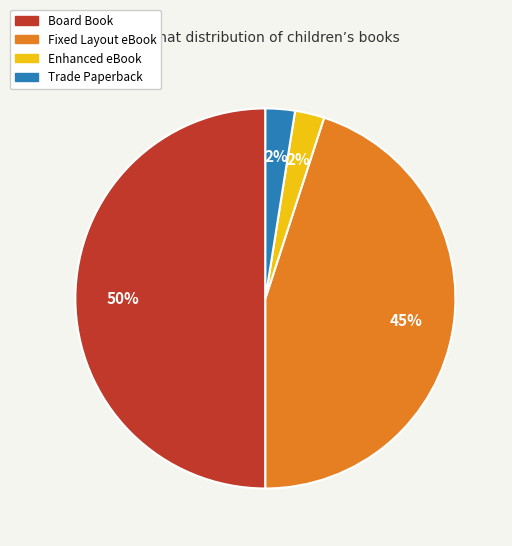

True or false: Enhanced eBook accounts for 16% of the total.

False